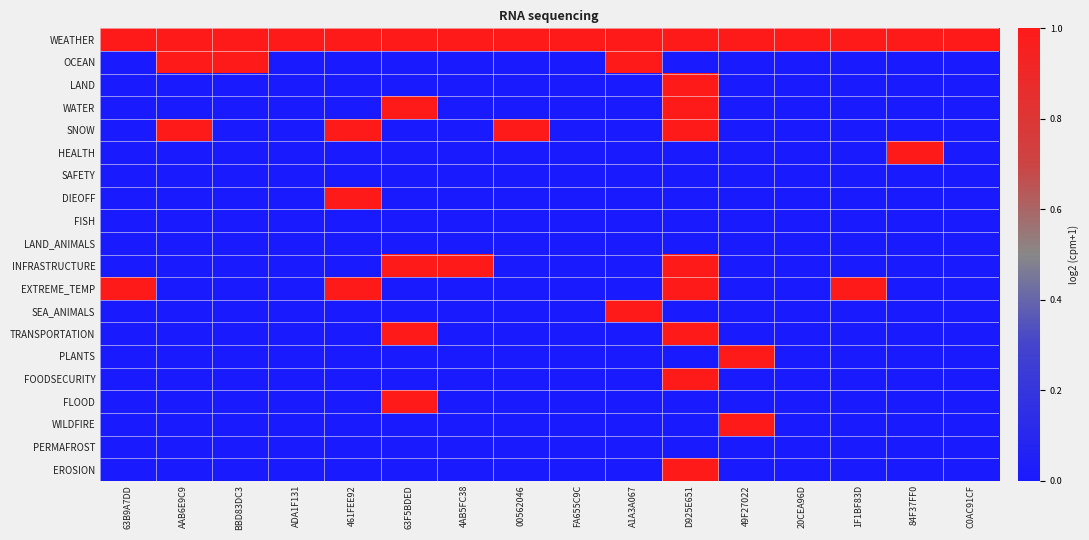

At which category is the sum across all series the highest?

D925E651